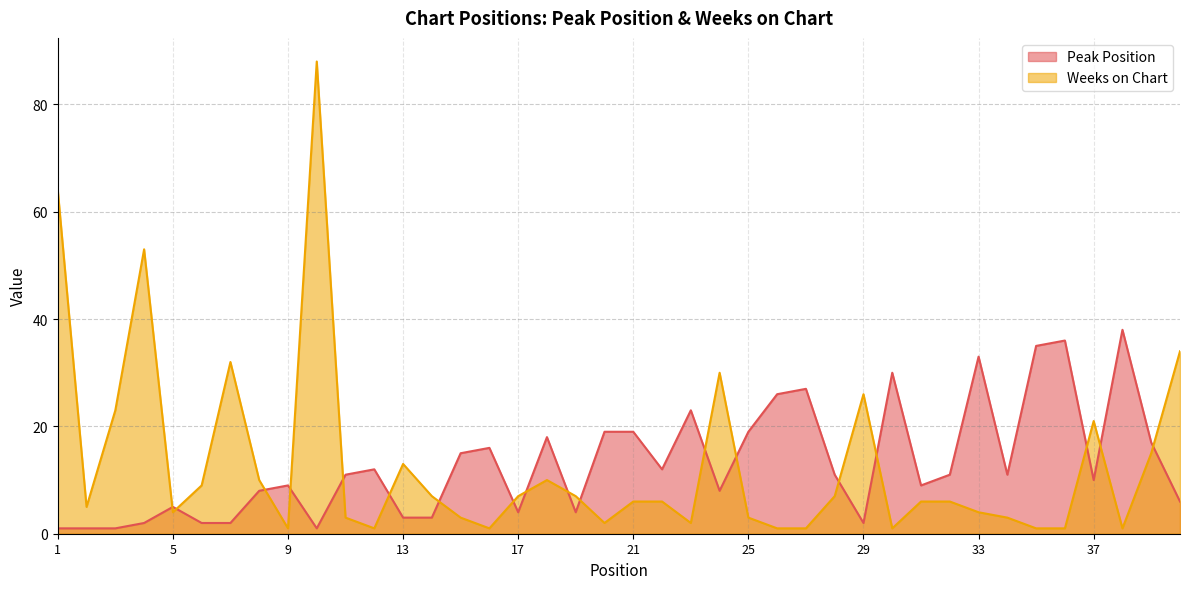

How many categories are shown in the chart?

40